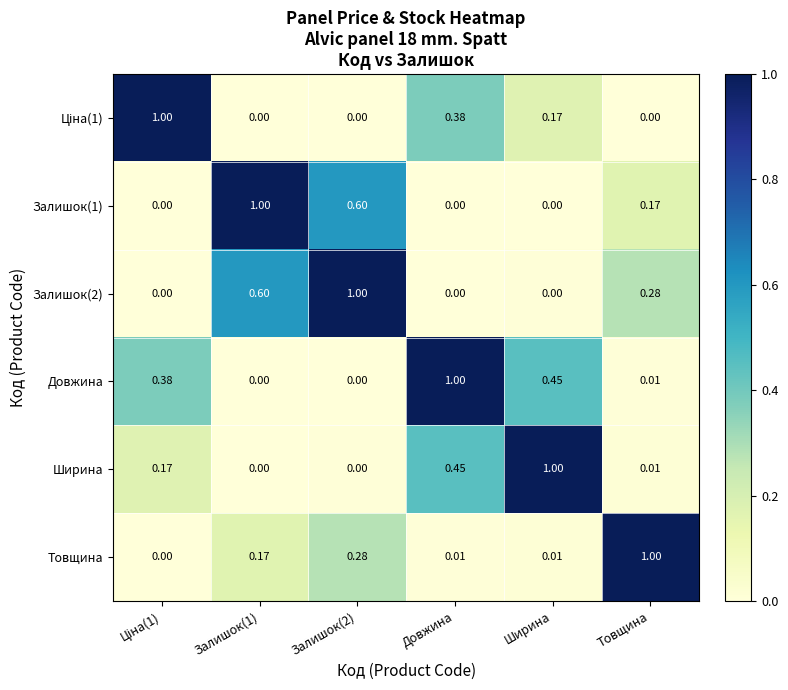

Is the value of Залишок(2) at Довжина greater than the value of Товщина at Залишок(2)?

No